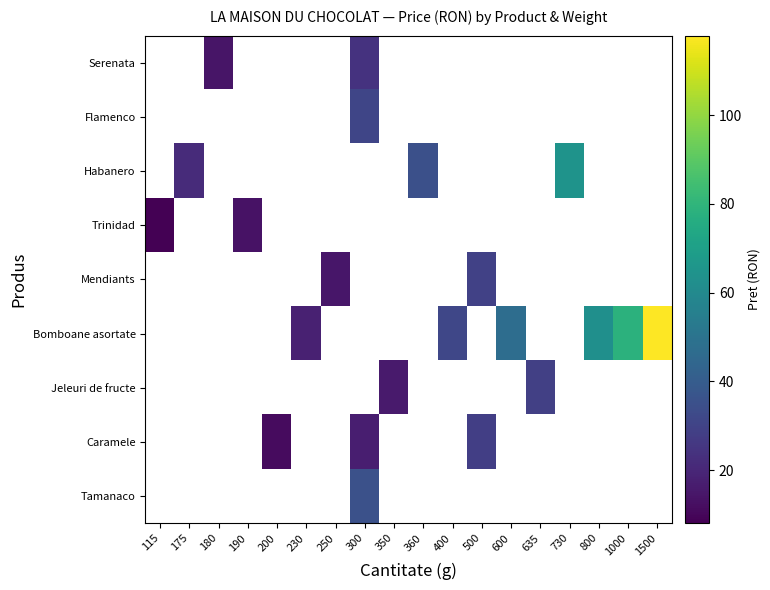

Which label corresponds to the largest value in the chart?

1500